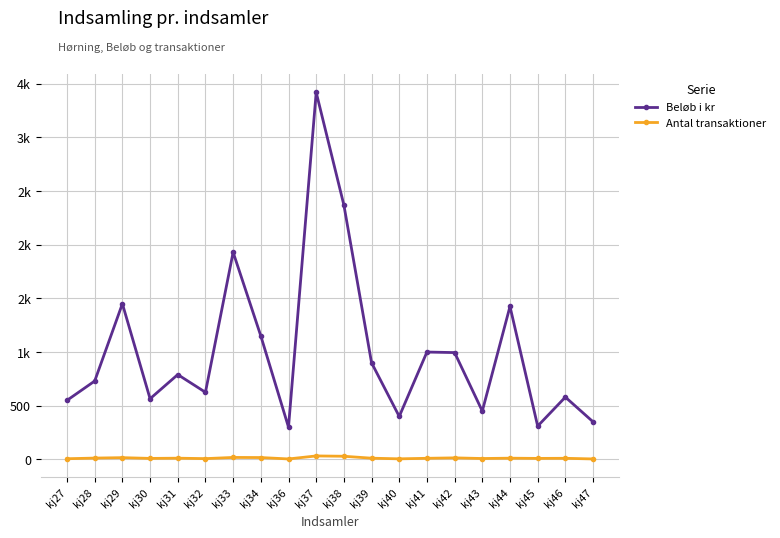

Is this an area chart (filled region under the line)?

No